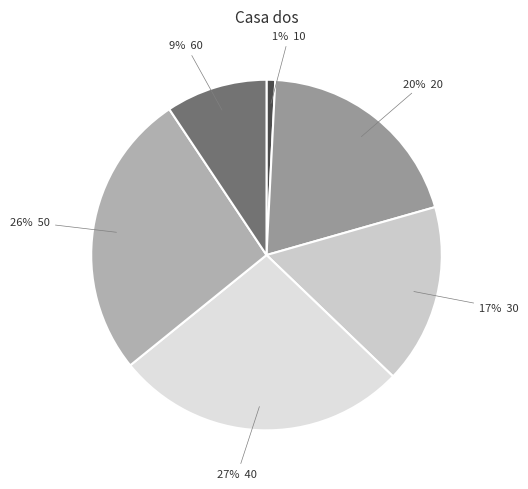

To the nearest percent, what is the average slice percentage?

17%